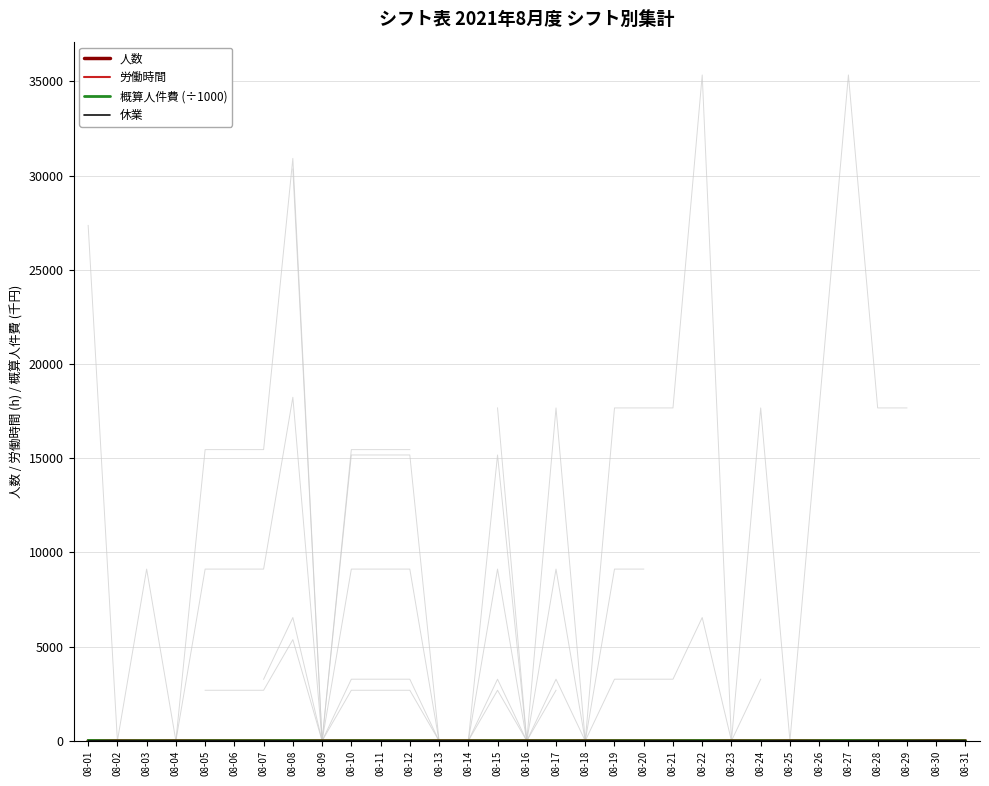

What are all the series names shown in the legend?

人数, 労働時間, 概算人件費 (÷1000), 休業